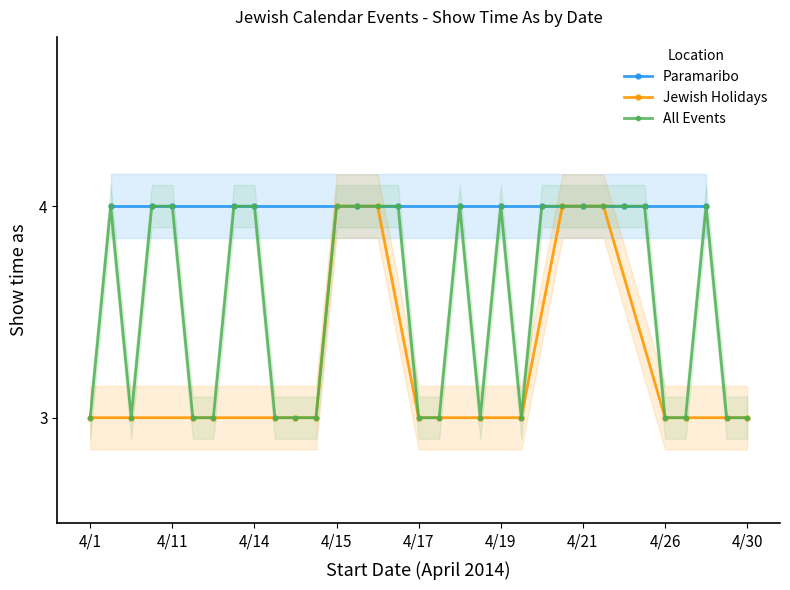

True or false: All Events has more than 2 interior local peaks.

True